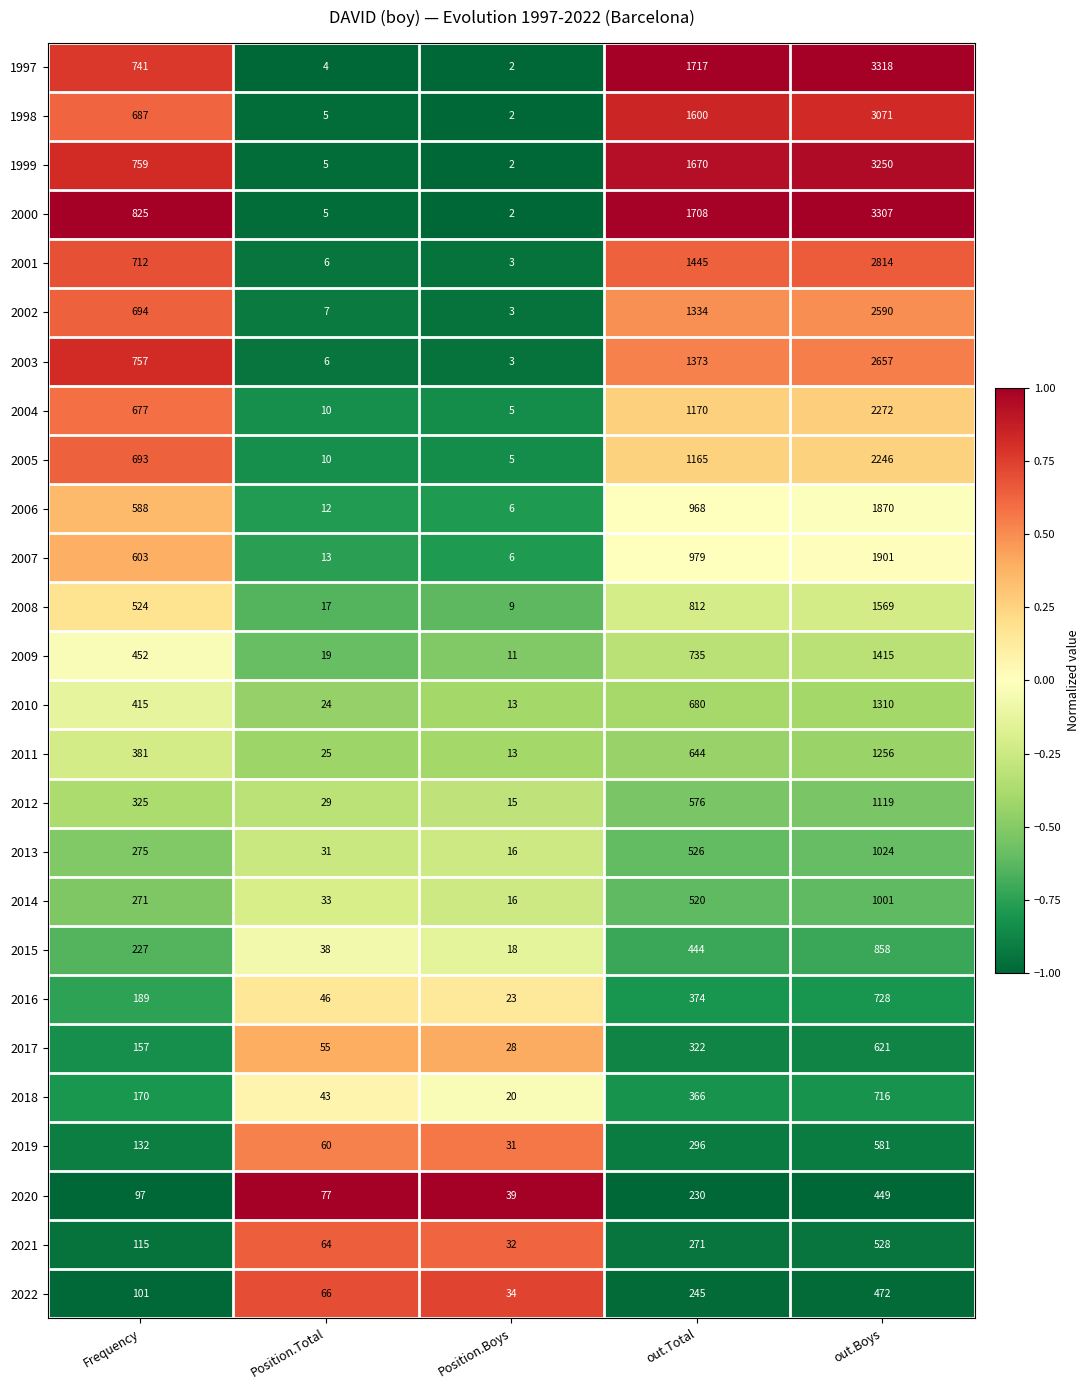

Is it true that 2008 equals 524 at Frequency?

True